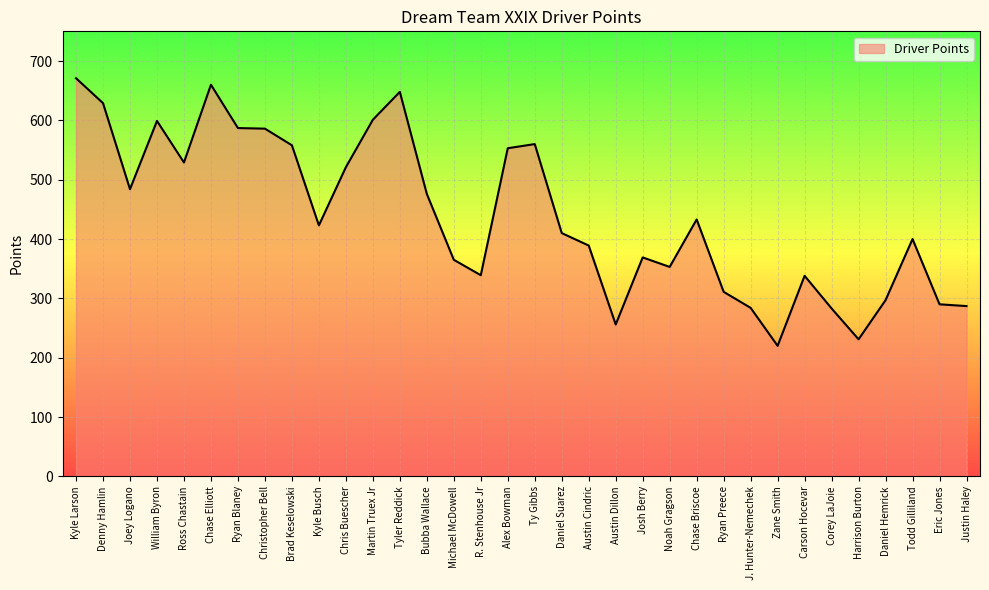

What is the minimum value shown in the chart?

220